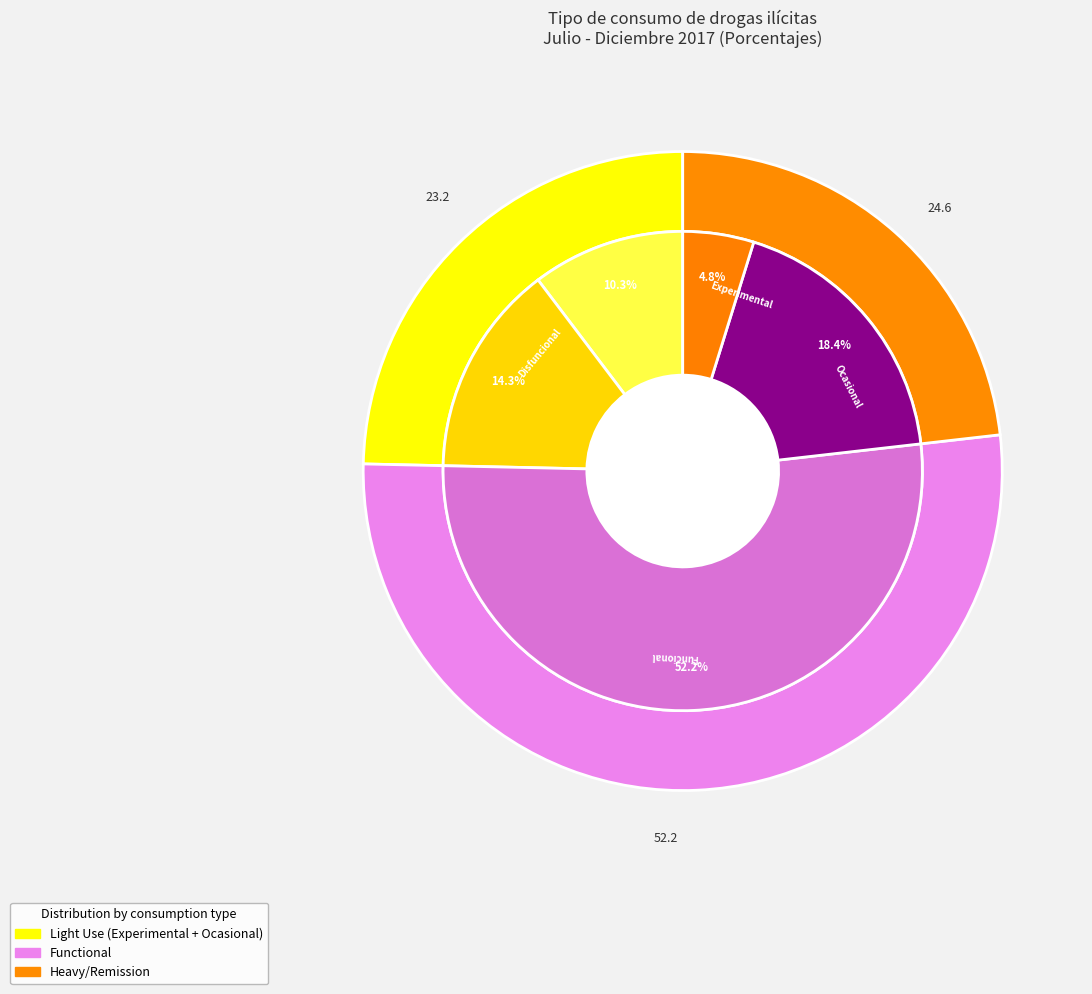

Is there any slice that represents more than half of the pie?

No